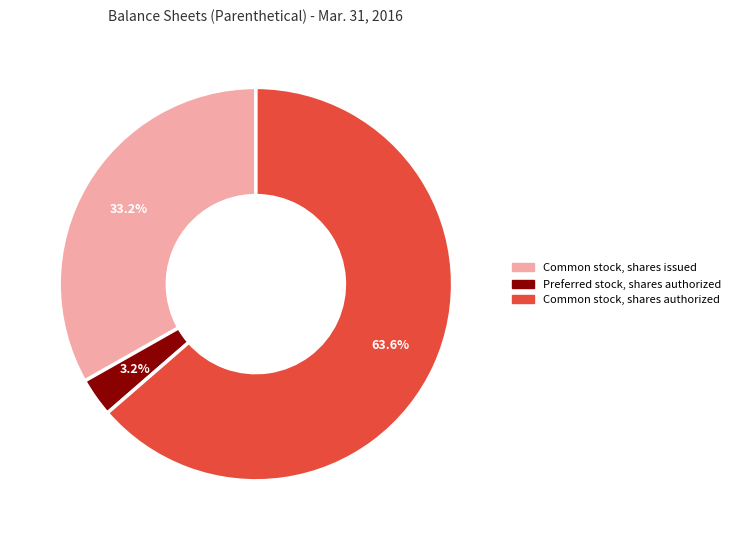

The Common stock, shares issued slice represents 38% of the pie. True or false?

False